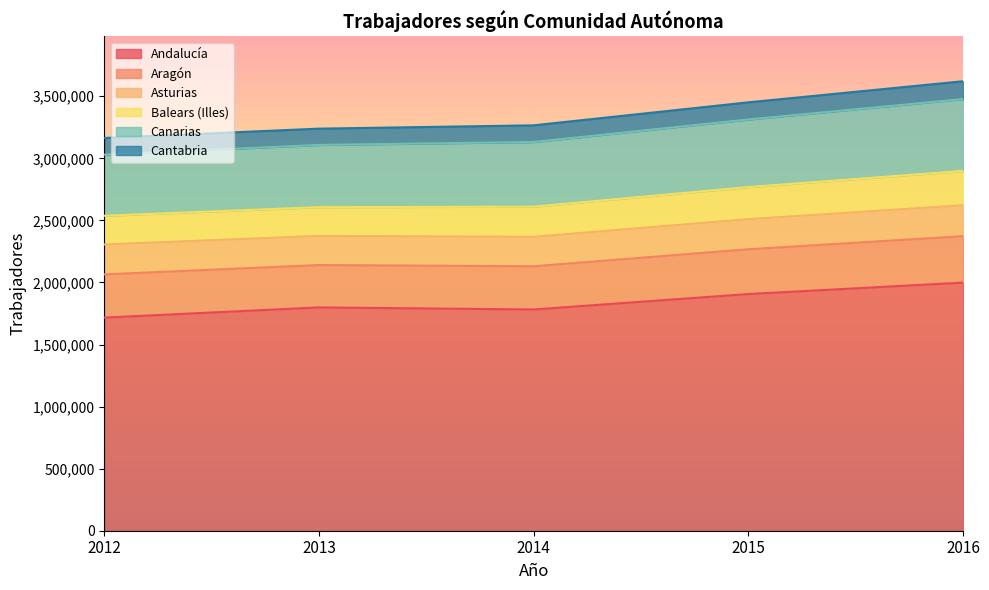

What are all the series names shown in the legend?

Andalucía, Aragón, Asturias, Balears (Illes), Canarias, Cantabria